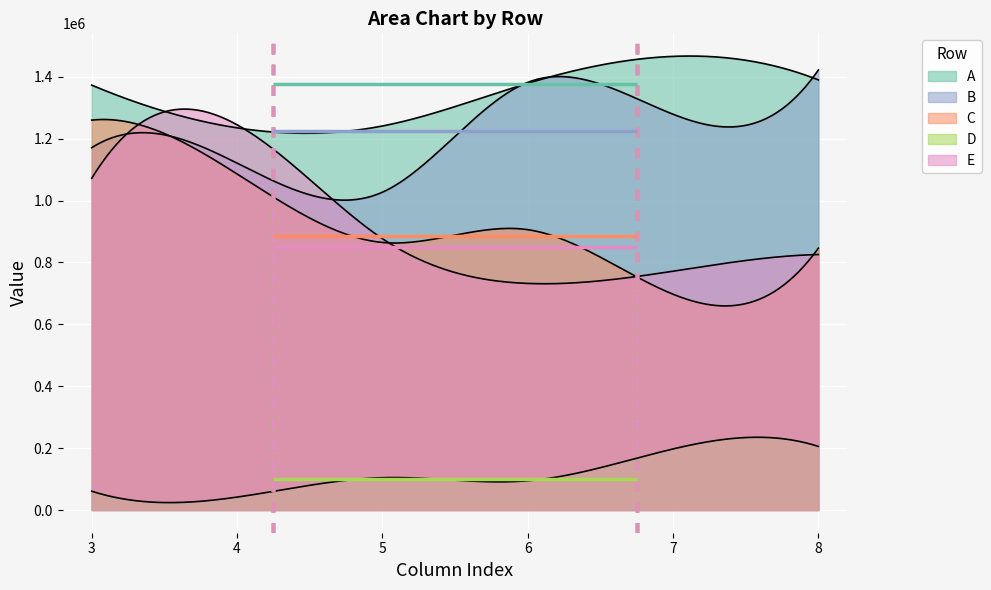

Rank the series at 7 from highest to lowest value.

A, B, E, C, D